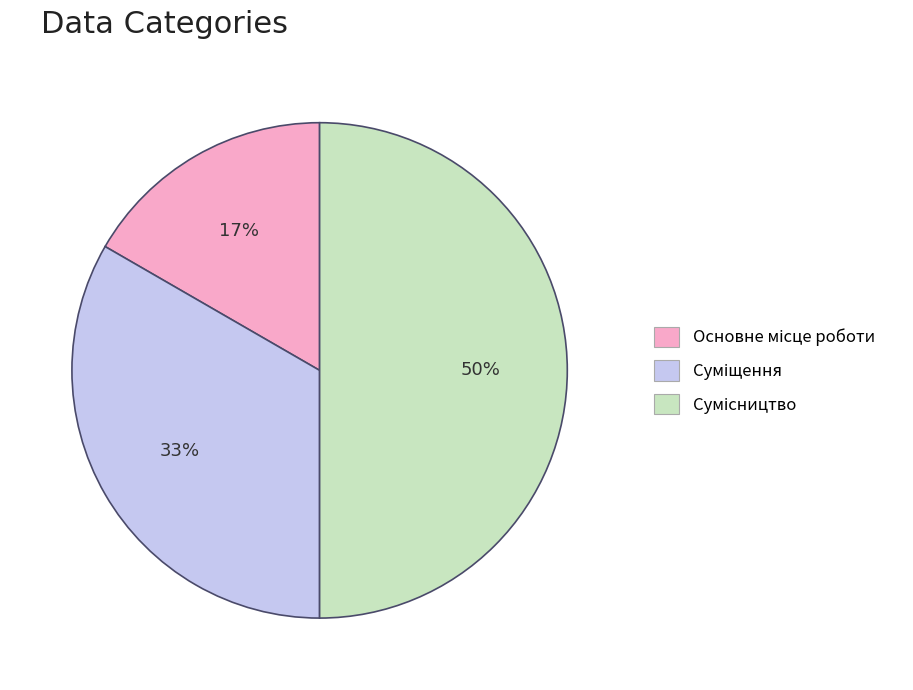

To the nearest percent, what is the average slice percentage?

33%